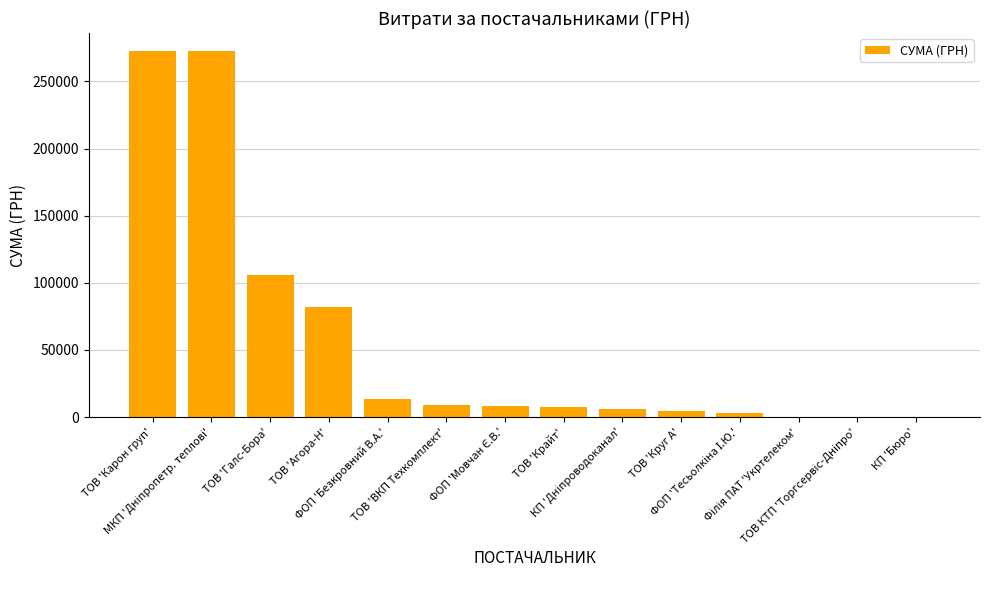

Is it true that the value at ТОВ 'Галс-Бора' is 106147.3?

True